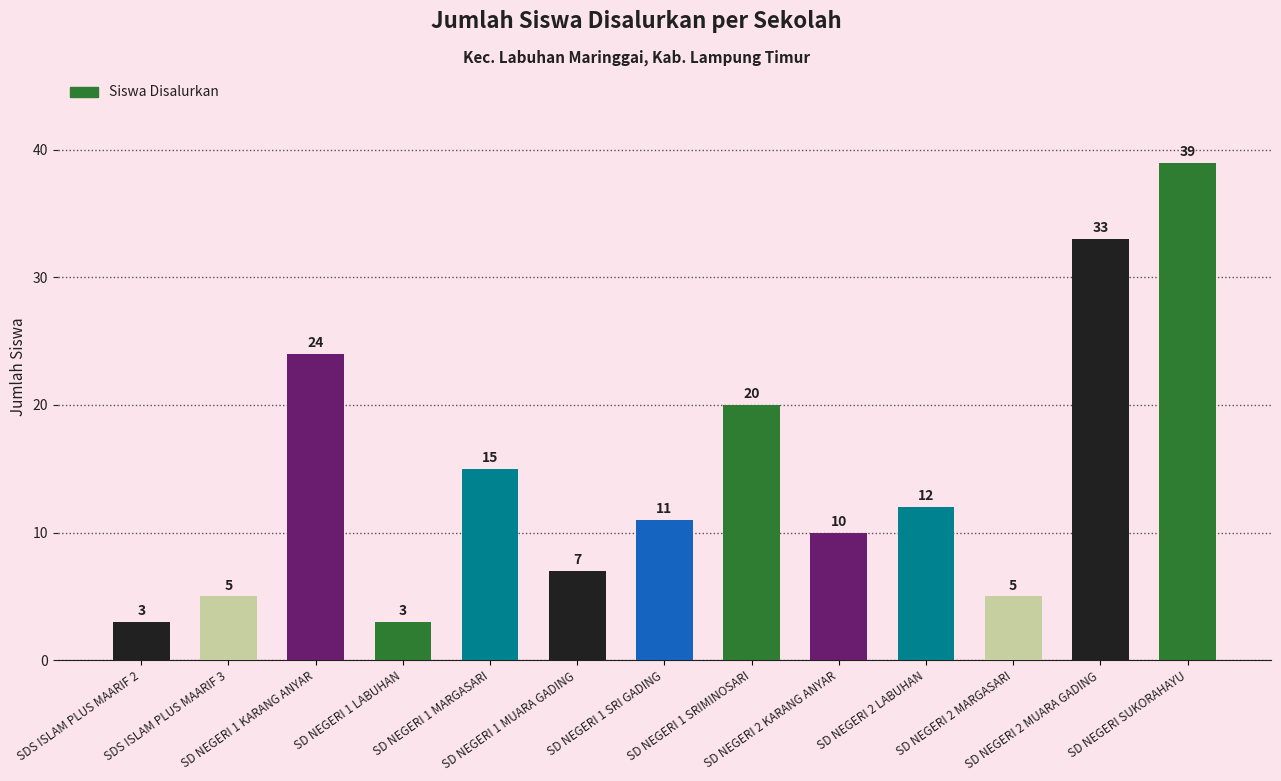

What is the difference between the second highest and minimum values?

30